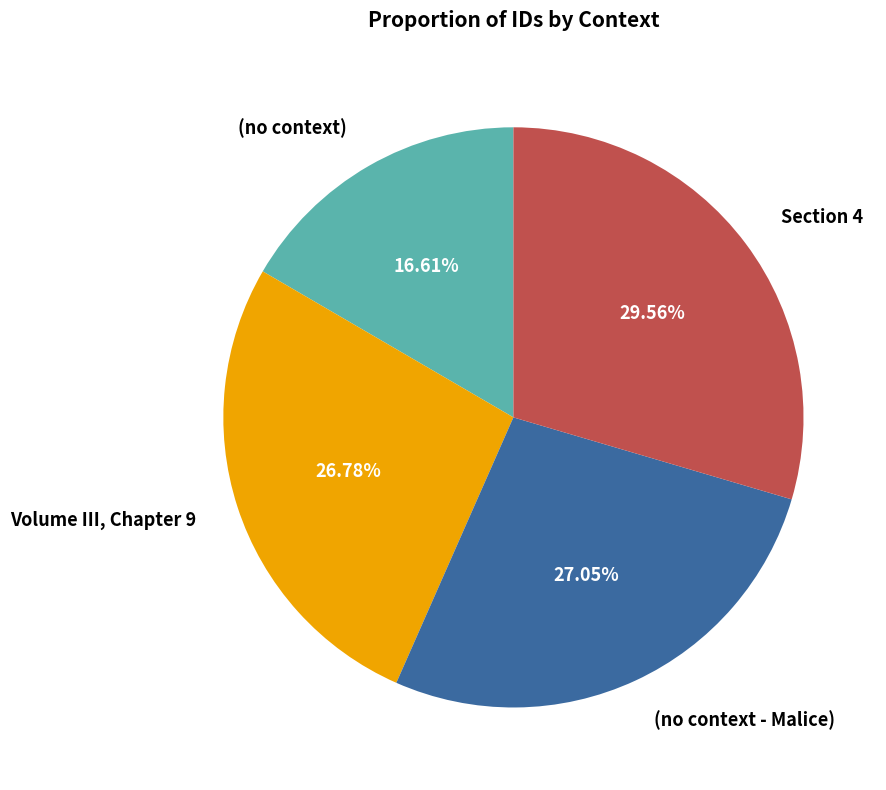

What is the largest slice in the pie chart?

Section 4